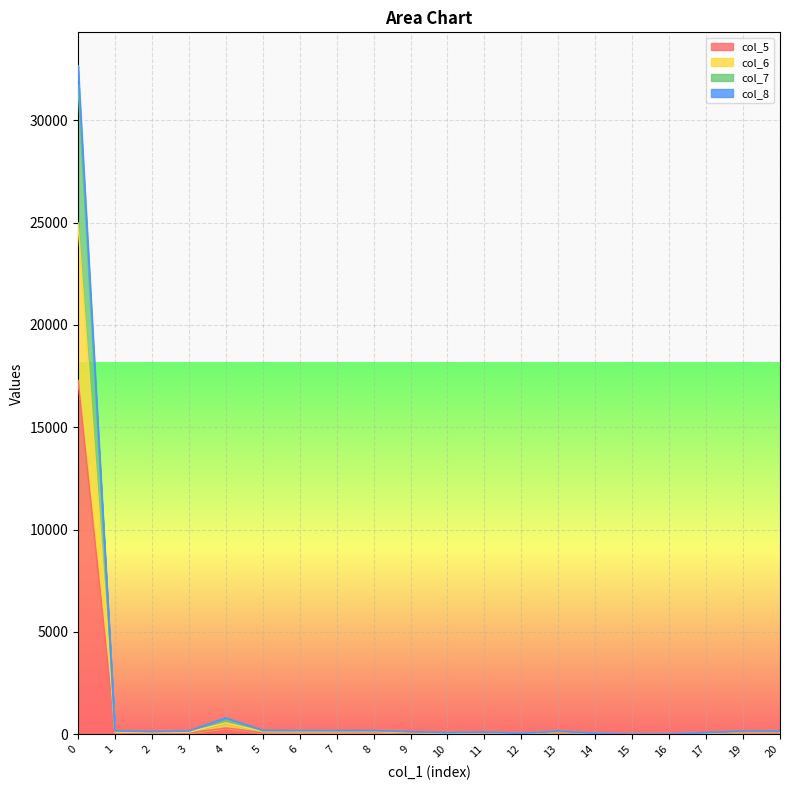

Is it true that col_6 equals 152 at 20?

True